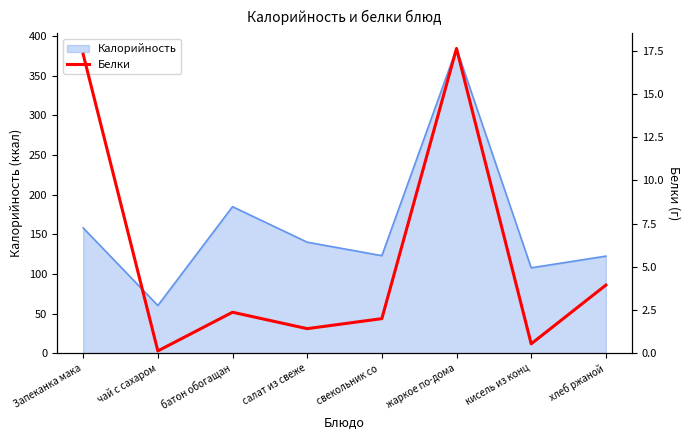

How many points are higher than both their immediate neighbors (excluding endpoints)?

2